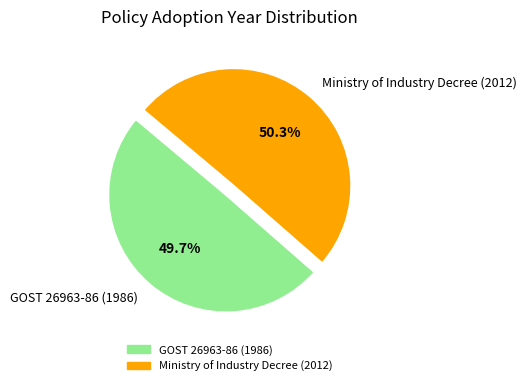

Which category accounts for the majority?

Ministry of Industry Decree (2012)